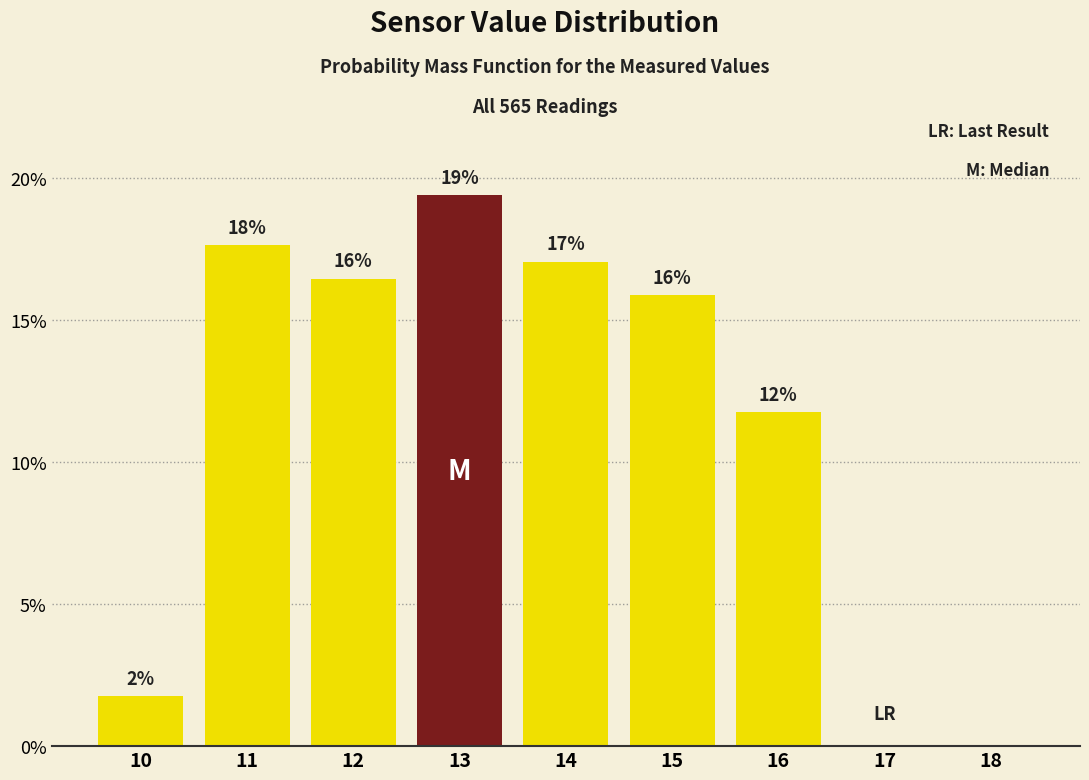

Are the bars horizontal?

No